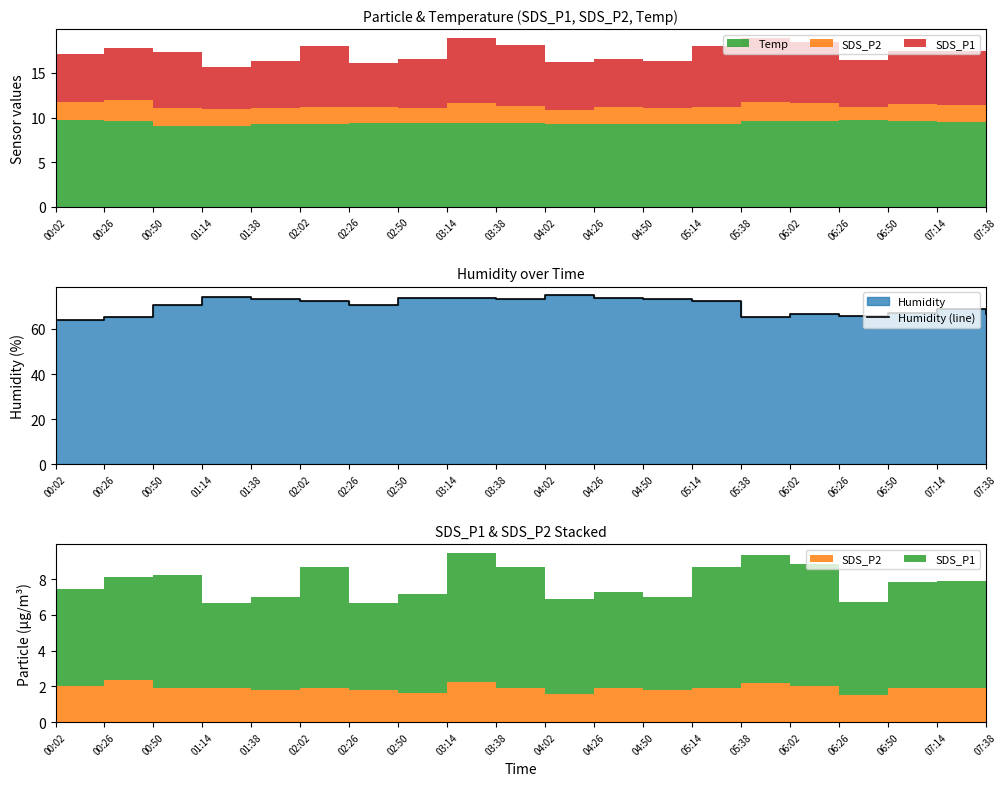

Rank the categories by value from lowest to highest.

00:02, 00:26, 05:38, 06:26, 06:02, 07:38, 06:50, 07:14, 00:50, 02:26, 02:02, 05:14, 03:38, 01:38, 04:50, 03:14, 04:26, 02:50, 01:14, 04:02